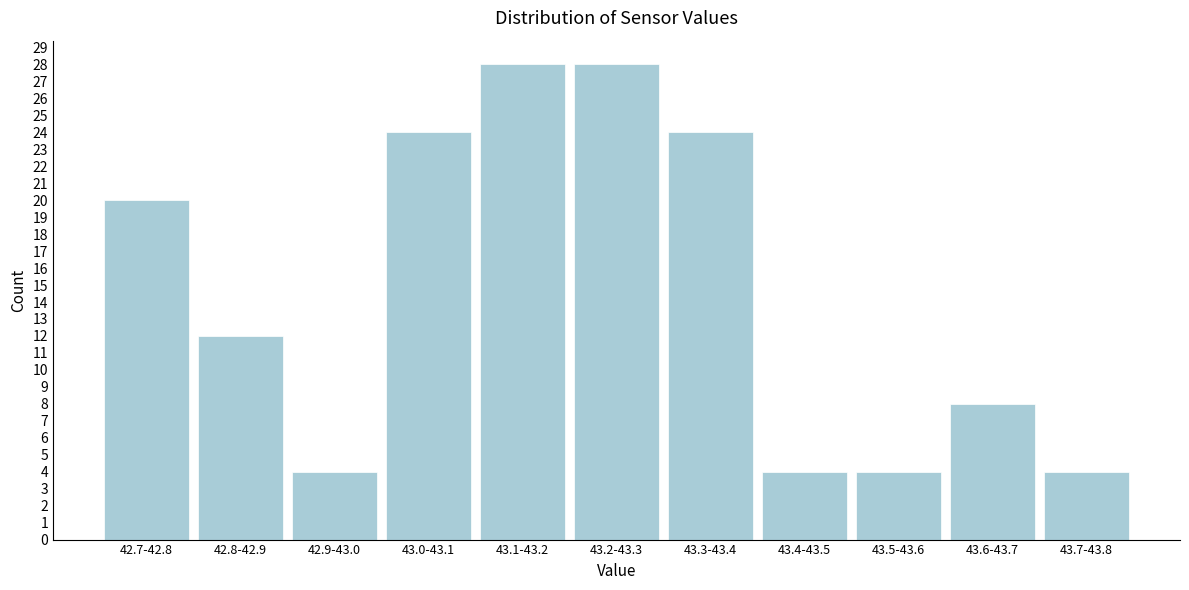

Reading right to left, what are all the values shown in this chart?

4	8	4	4	24	28	28	24	4	12	20